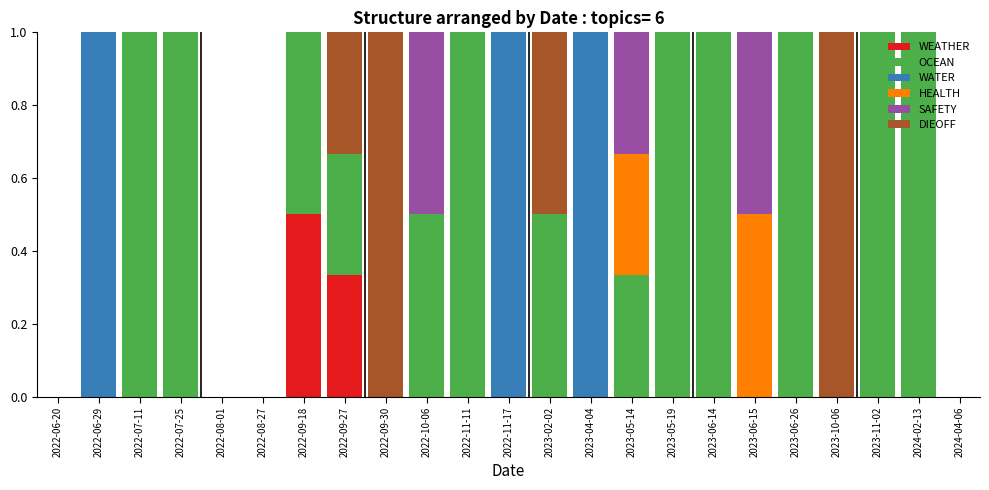

How many series are shown in this chart?

6